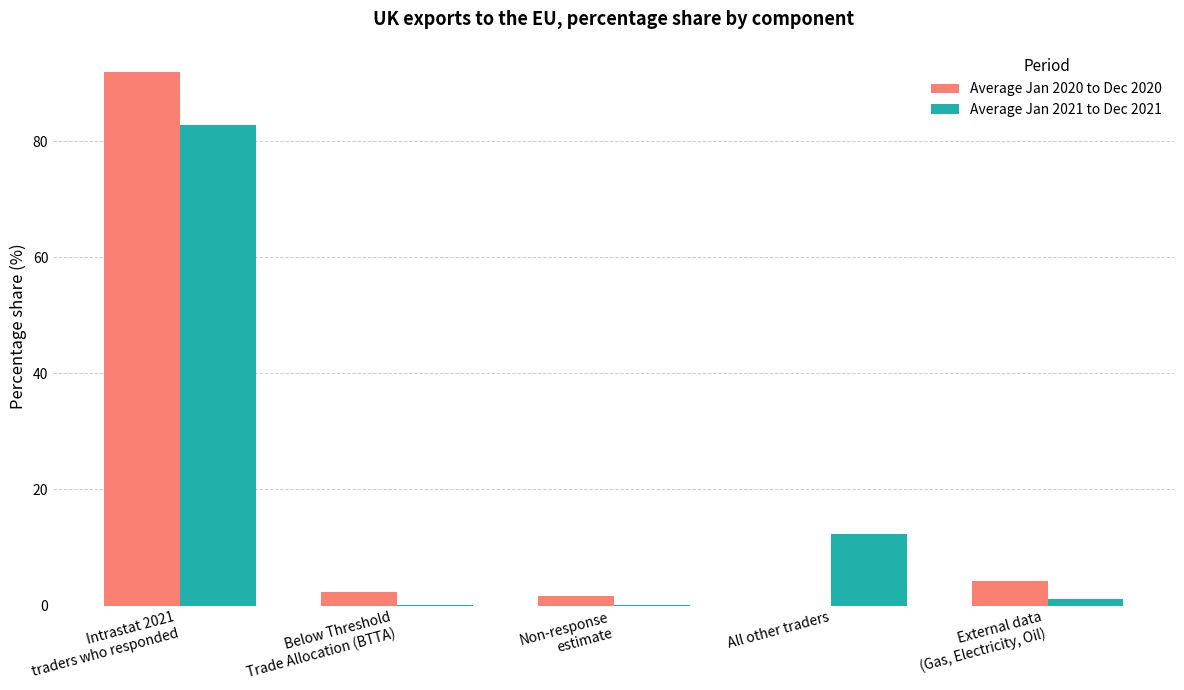

What is the total value across all series at All other traders?

12.3